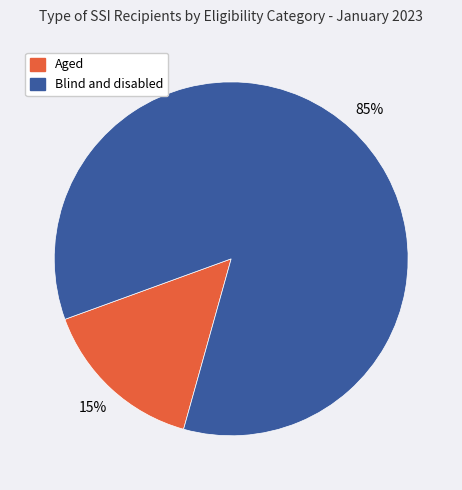

Which has a higher value, Aged or Blind and disabled?

Blind and disabled